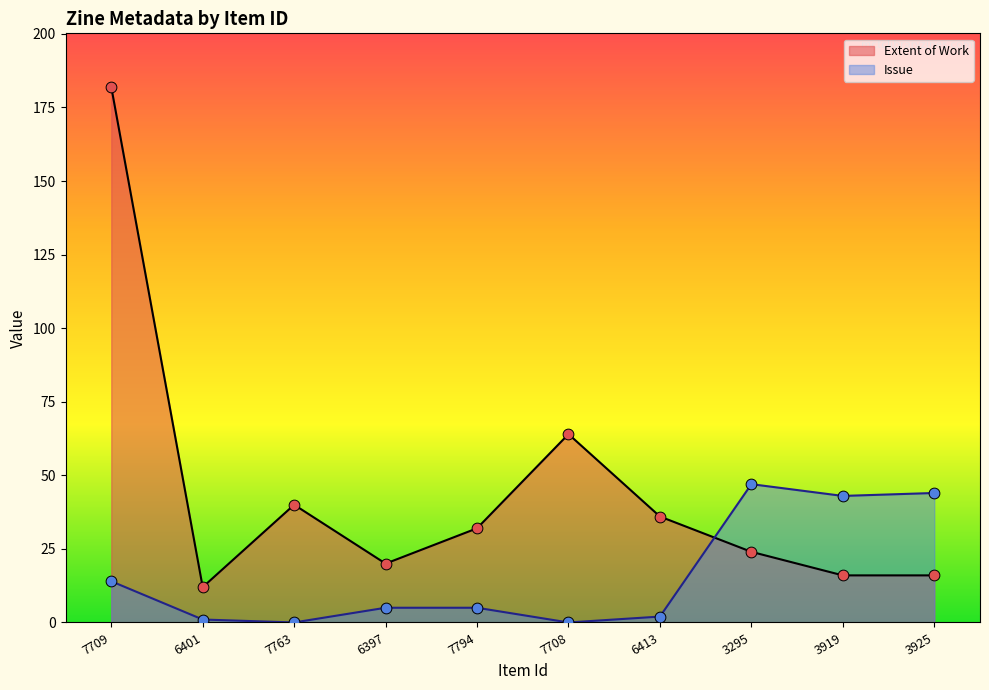

At how many categories does at least one series exceed 163?

1